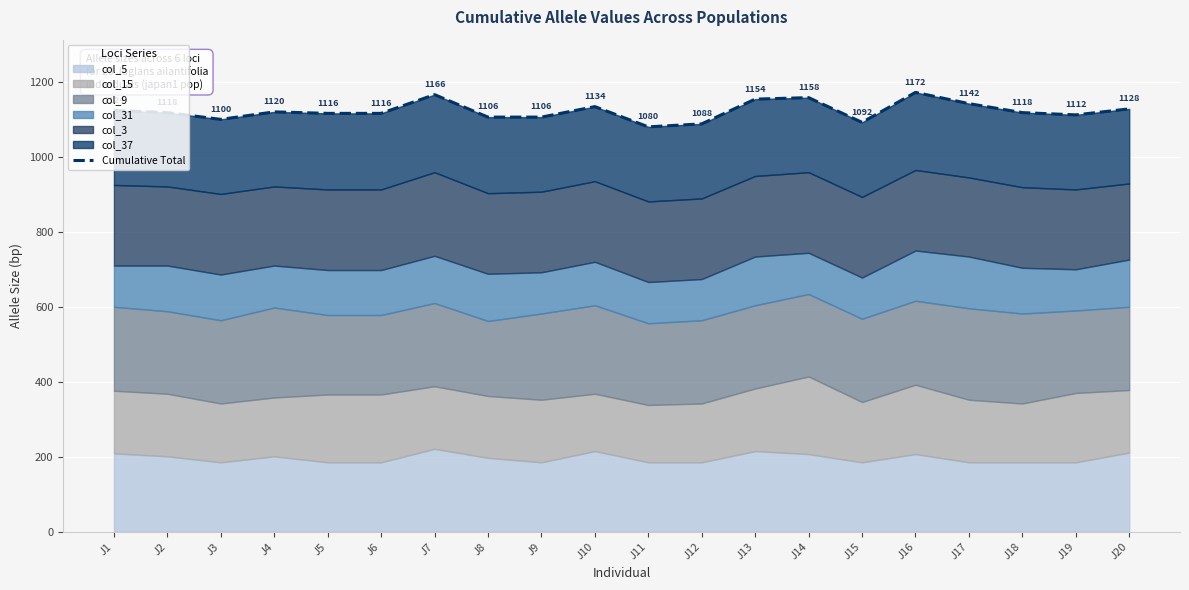

What is the maximum value shown in the chart?

1172